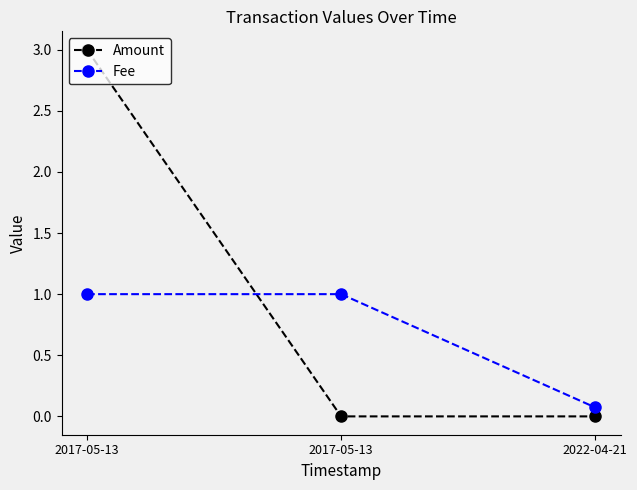

Count the number of data series in this chart.

2